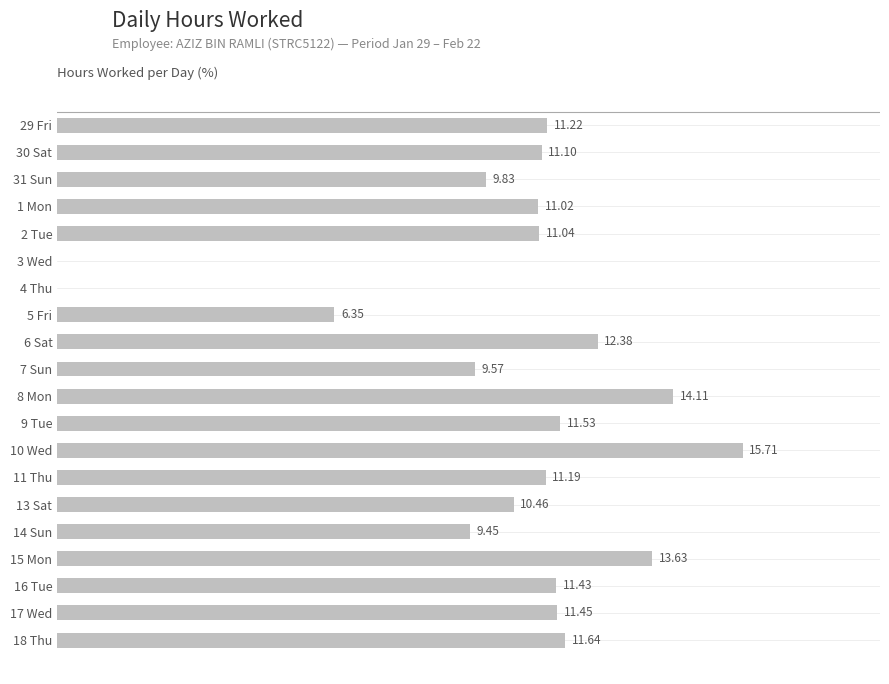

Between 10 Wed and 31 Sun, which is larger?

10 Wed